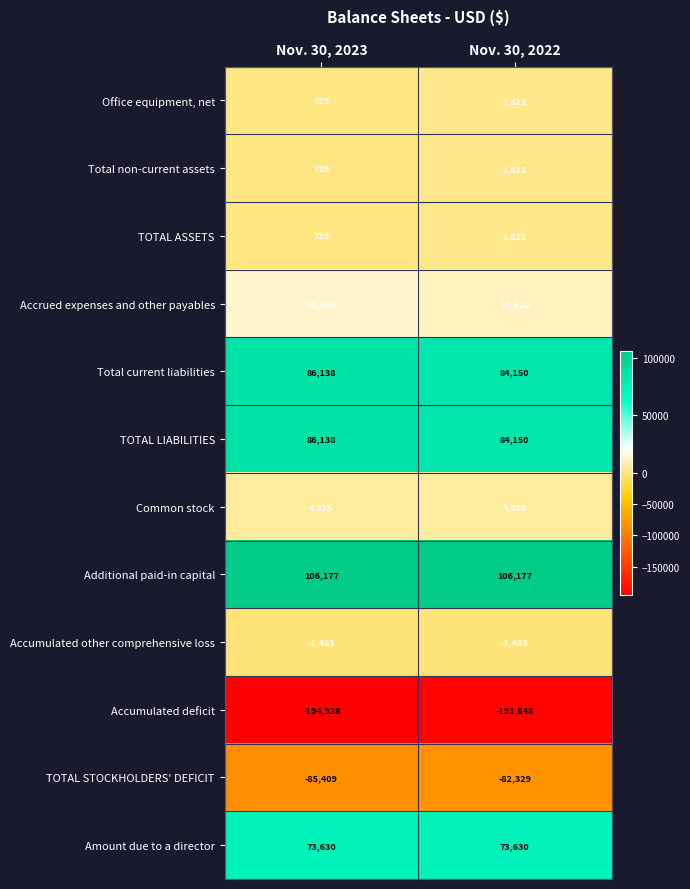

The Amount due to a director series shows 73630 at Nov. 30, 2023. True or false?

True